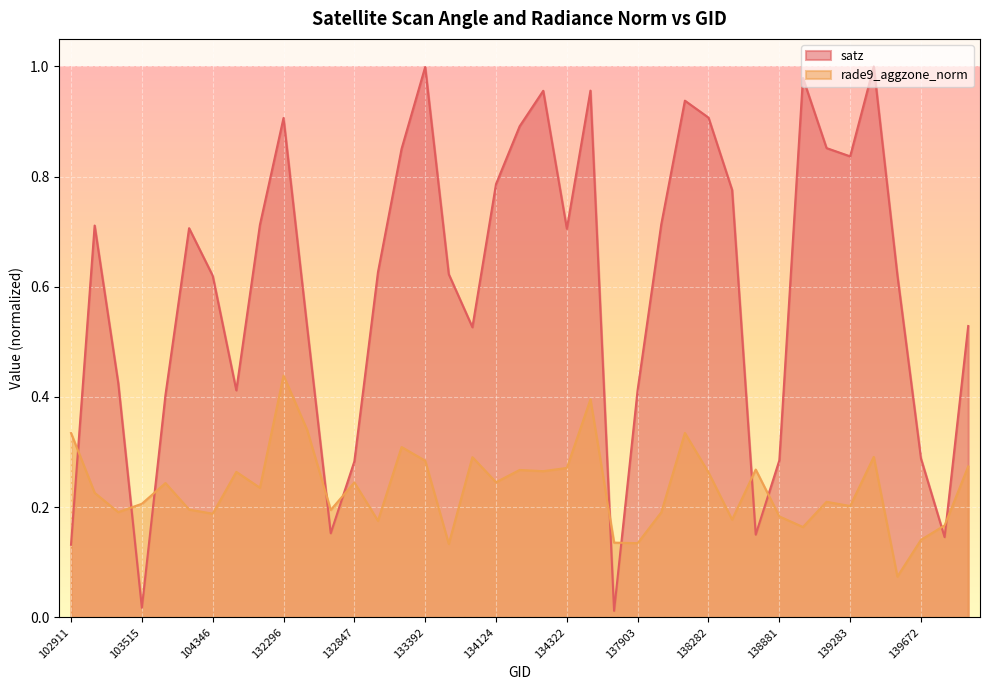

The value of satz at 132488 is 0.9. True or false?

False